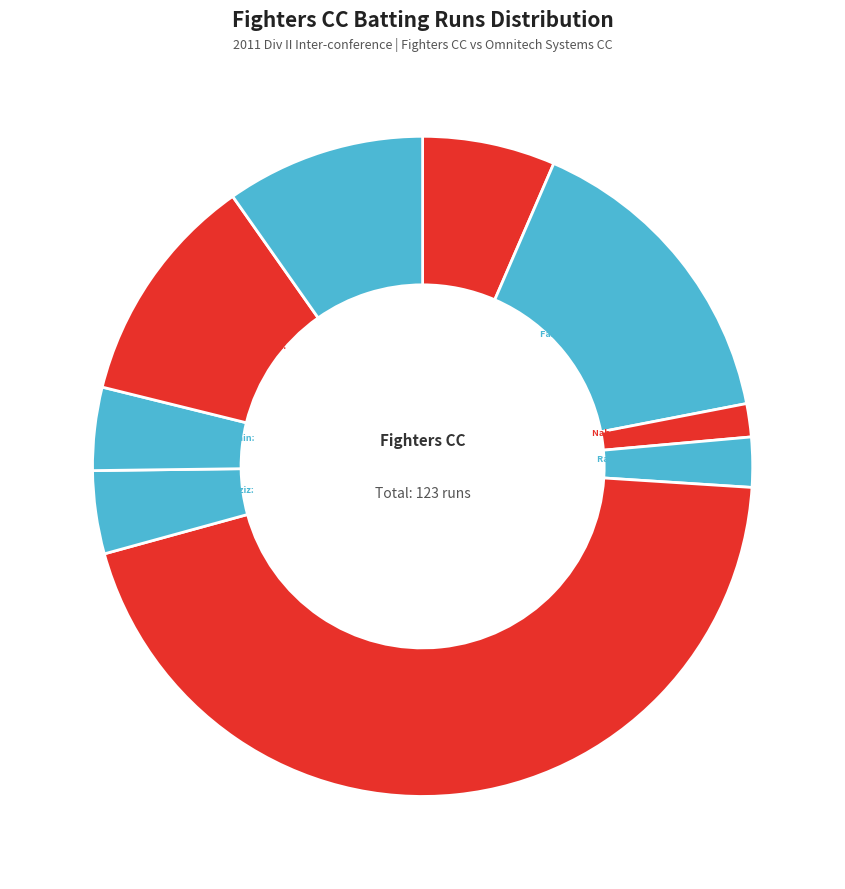

Is the sum of Raza Zaidi and Faraz Haider Khan greater than half?

Yes